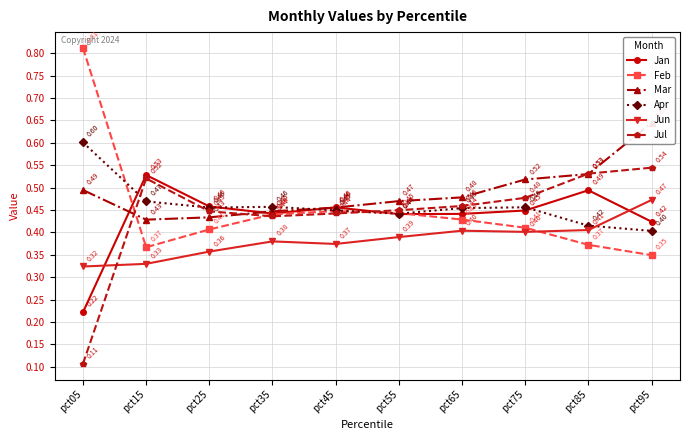

What is the difference between the maximum and minimum values in the Jul series?

0.4